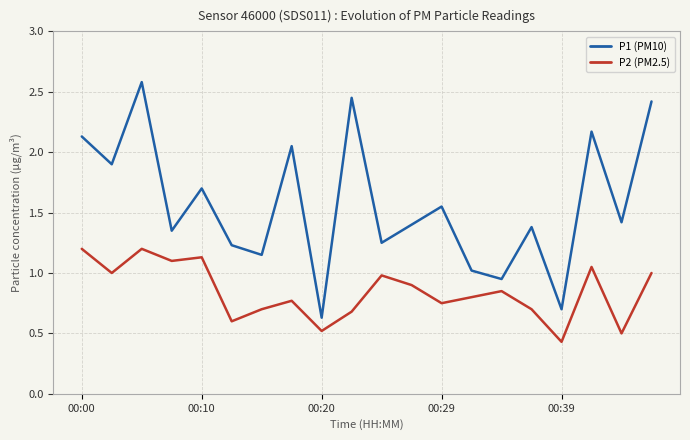

True or false: P1 (PM10) and P2 (PM2.5) cross at least once.

False